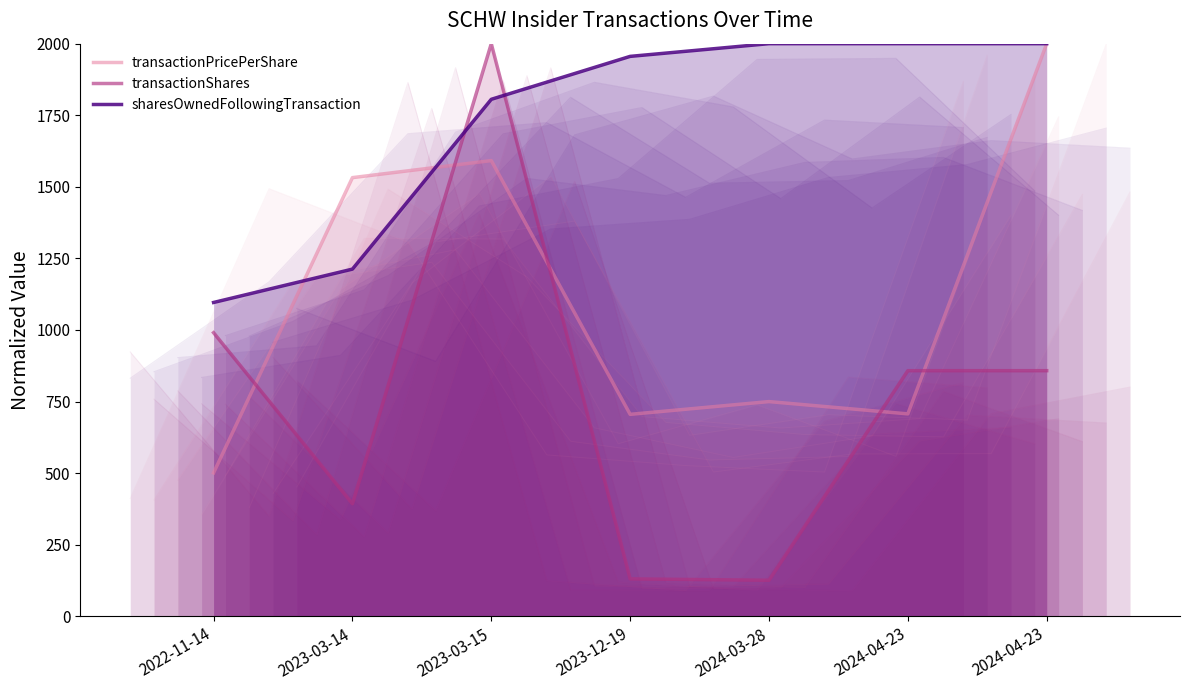

Reading left to right, list all the values displayed in this chart.

transactionPricePerShare: 501.0	1532.1	1591.6	705.4	749.9	707.0	2000.0
transactionShares: 990.5	393.0	2000.0	130.7	125.9	857.9	857.9
sharesOwnedFollowingTransaction: 1096.1	1212.6	1805.7	1955.6	2000.0	2000.0	2000.0